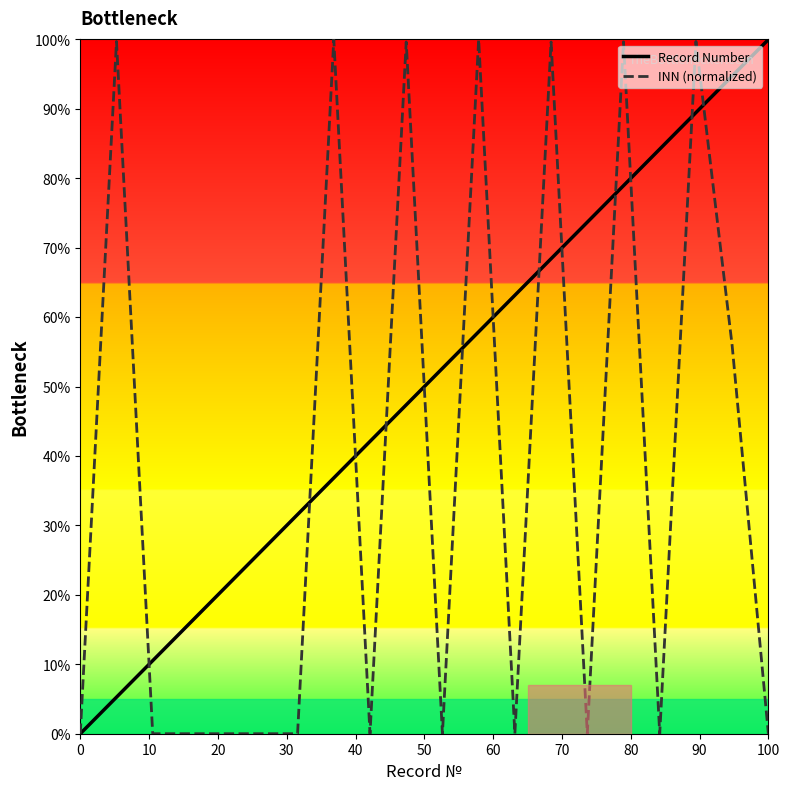

List the series in order of their overall mean, lowest first.

INN (normalized), Record Number